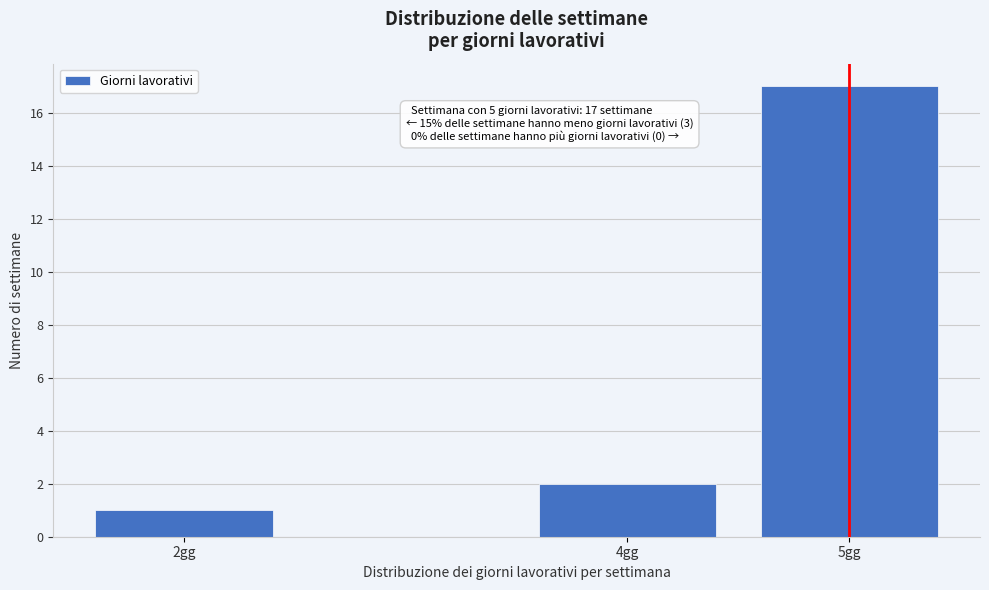

Reading left to right, what are all the values shown in this chart?

1	2	17